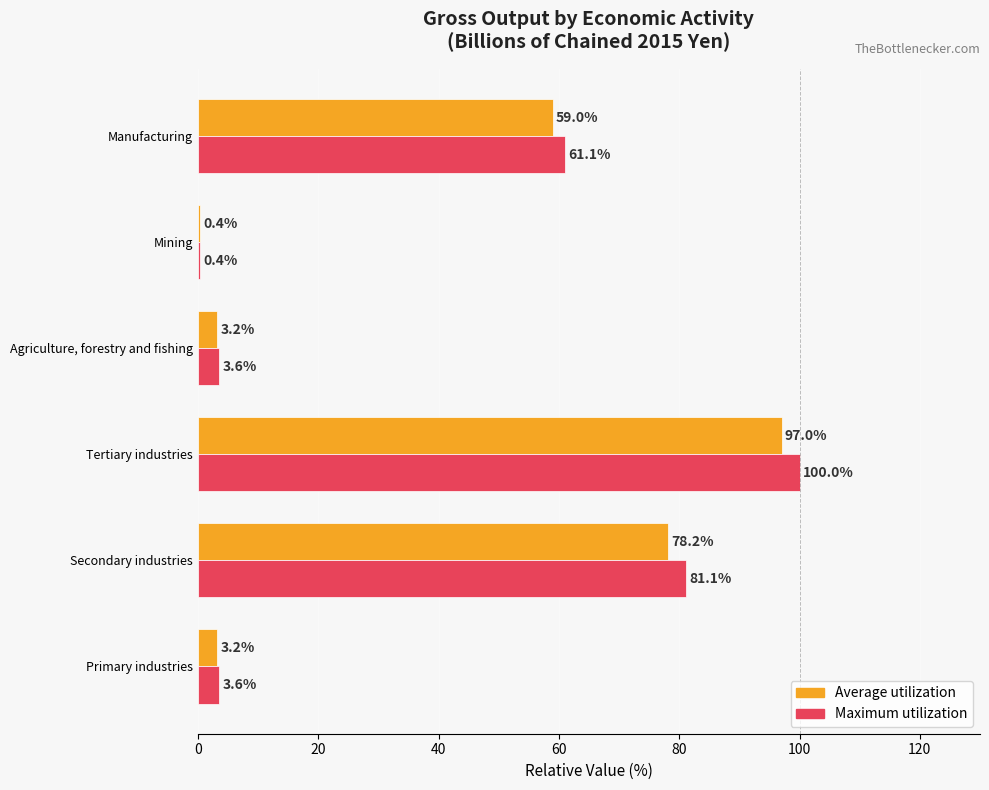

Which series has the largest total across all categories?

Maximum utilization